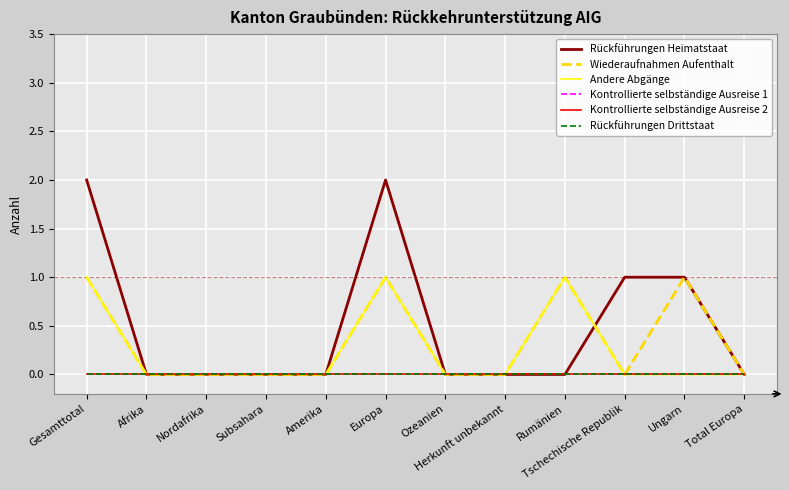

Rank the series by their maximum value, from lowest to highest.

Kontrollierte selbständige Ausreise 1, Kontrollierte selbständige Ausreise 2, Rückführungen Drittstaat, Wiederaufnahmen Aufenthalt, Andere Abgänge, Rückführungen Heimatstaat